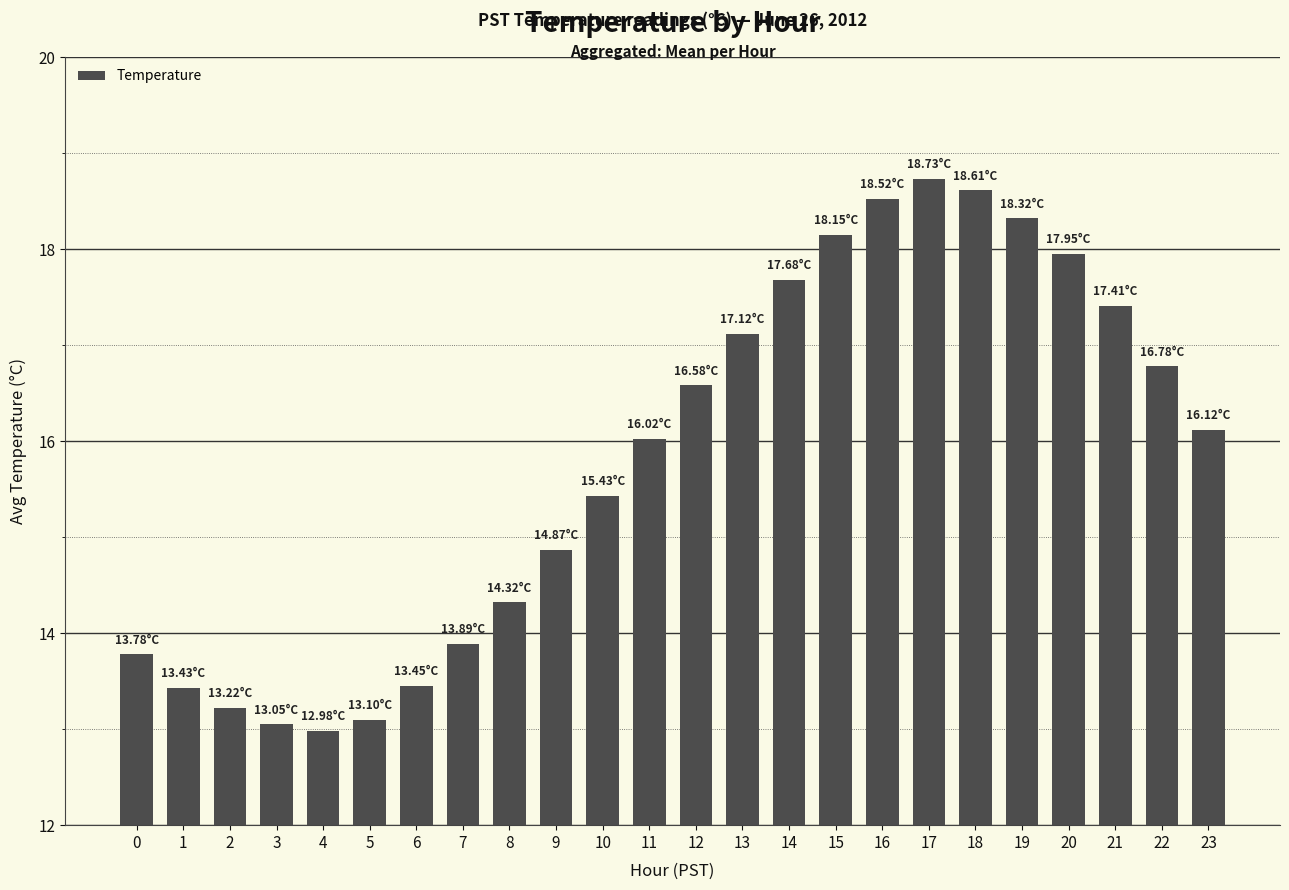

How many bars are there in total?

24